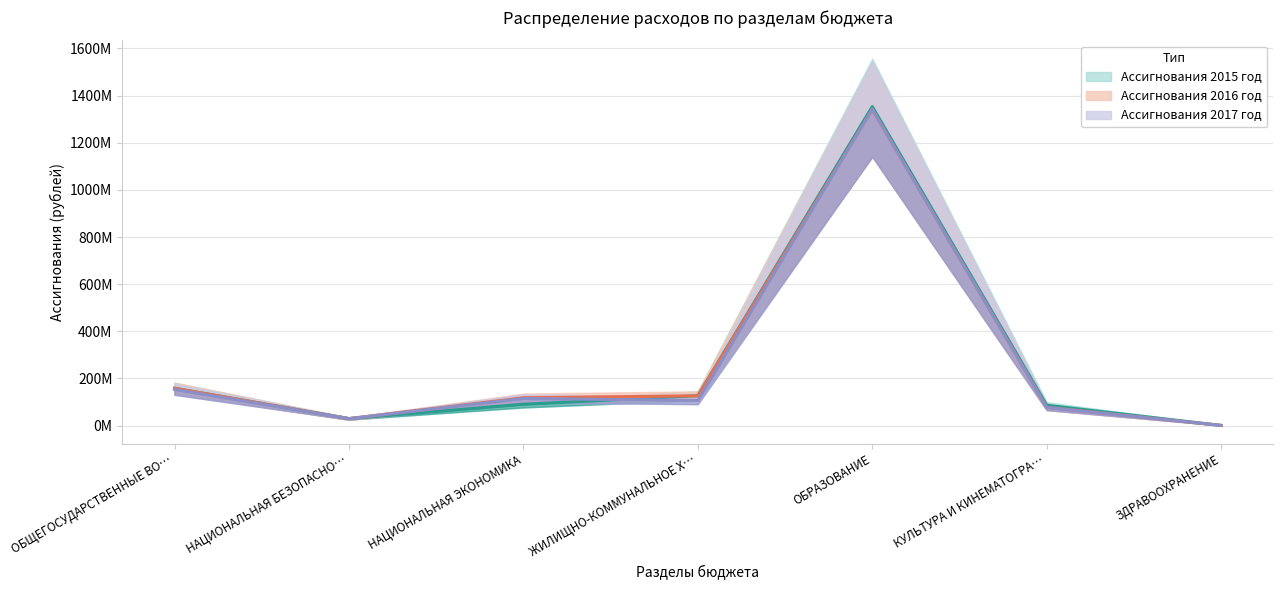

List the series in order of their overall mean, highest first.

Ассигнования 2016 год, Ассигнования 2015 год, Ассигнования 2017 год